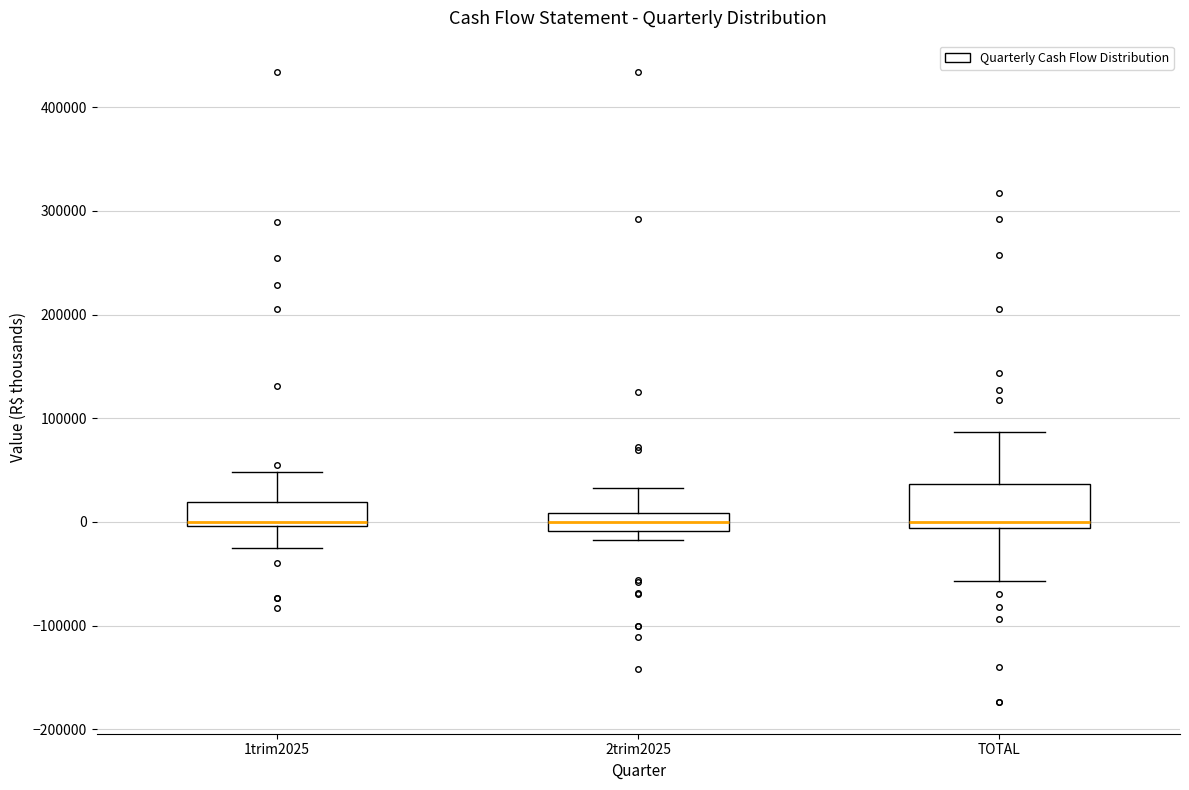

Where does the median line of the box for 2trim2025 sit on the y-axis? The values are not printed on the chart, so give them approximately, as read against the axis.

0